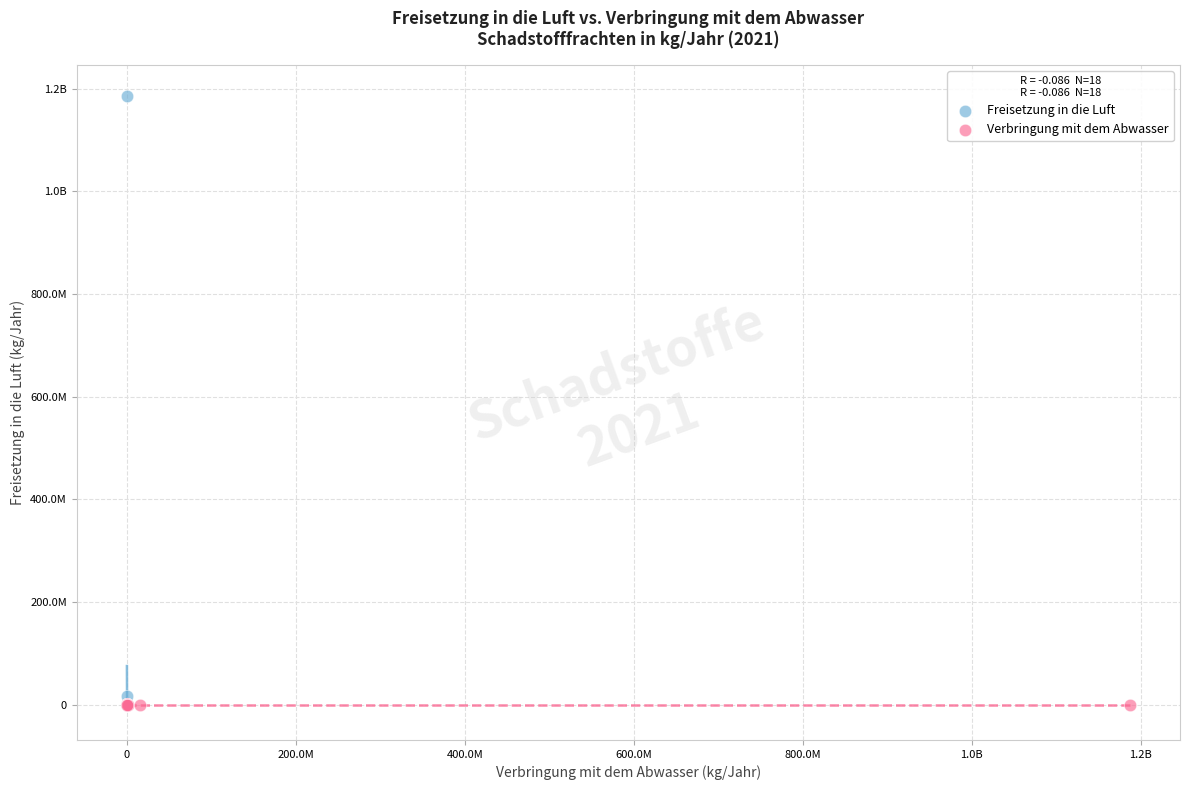

What are all the series names shown in the legend?

Freisetzung in die Luft, Verbringung mit dem Abwasser